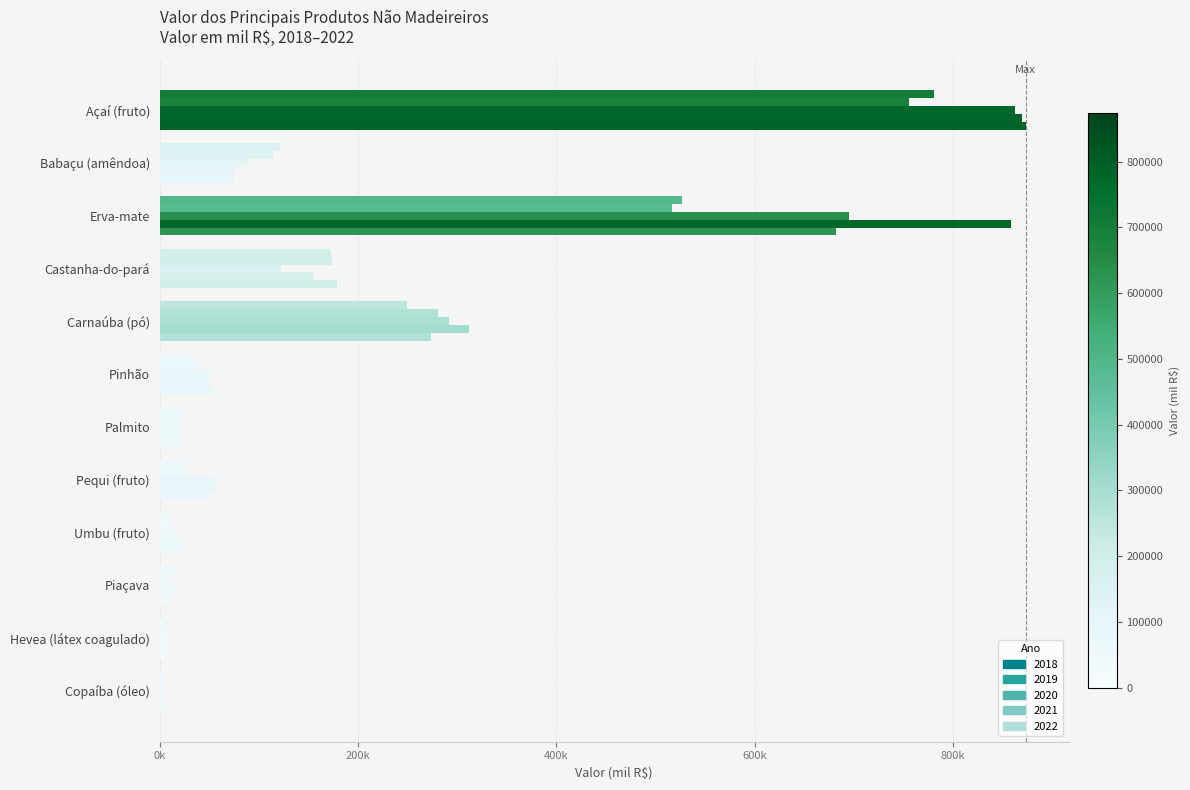

What is the difference between the 2021 values at Pinhão and Palmito?

28612.0